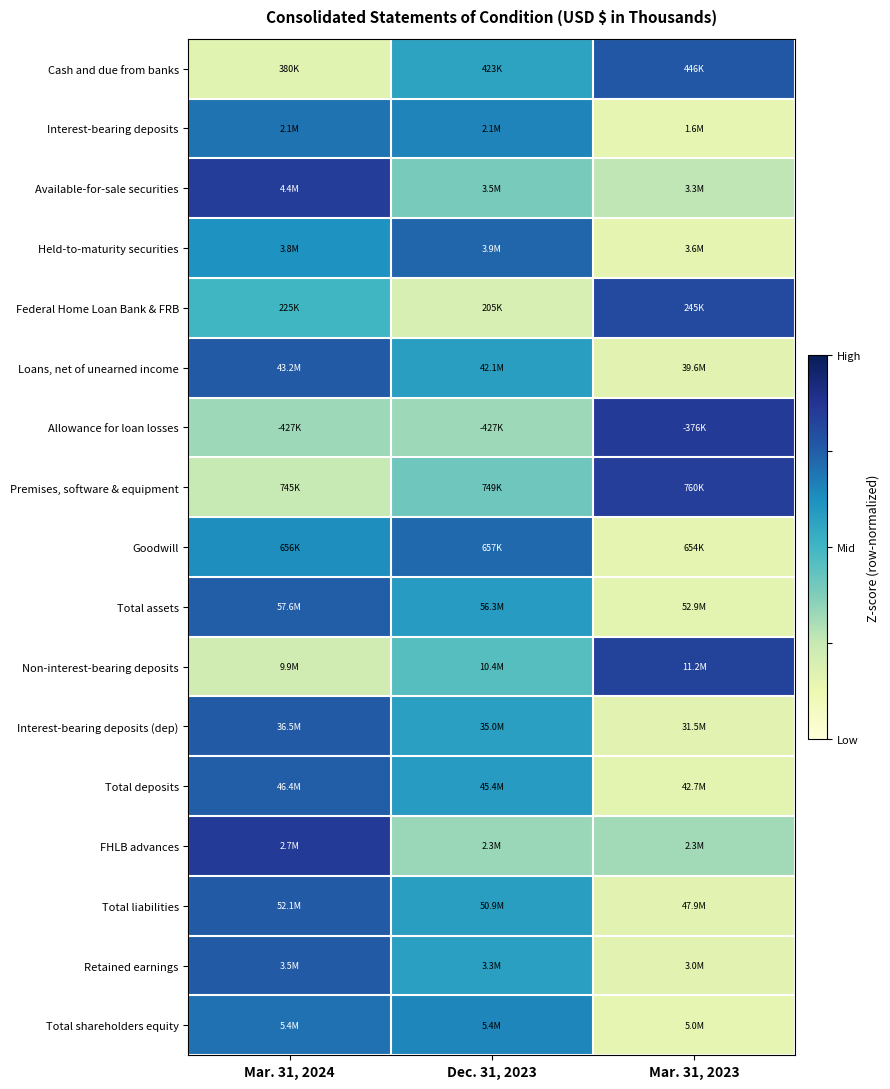

At which category is the sum across all series the highest?

Mar. 31, 2024